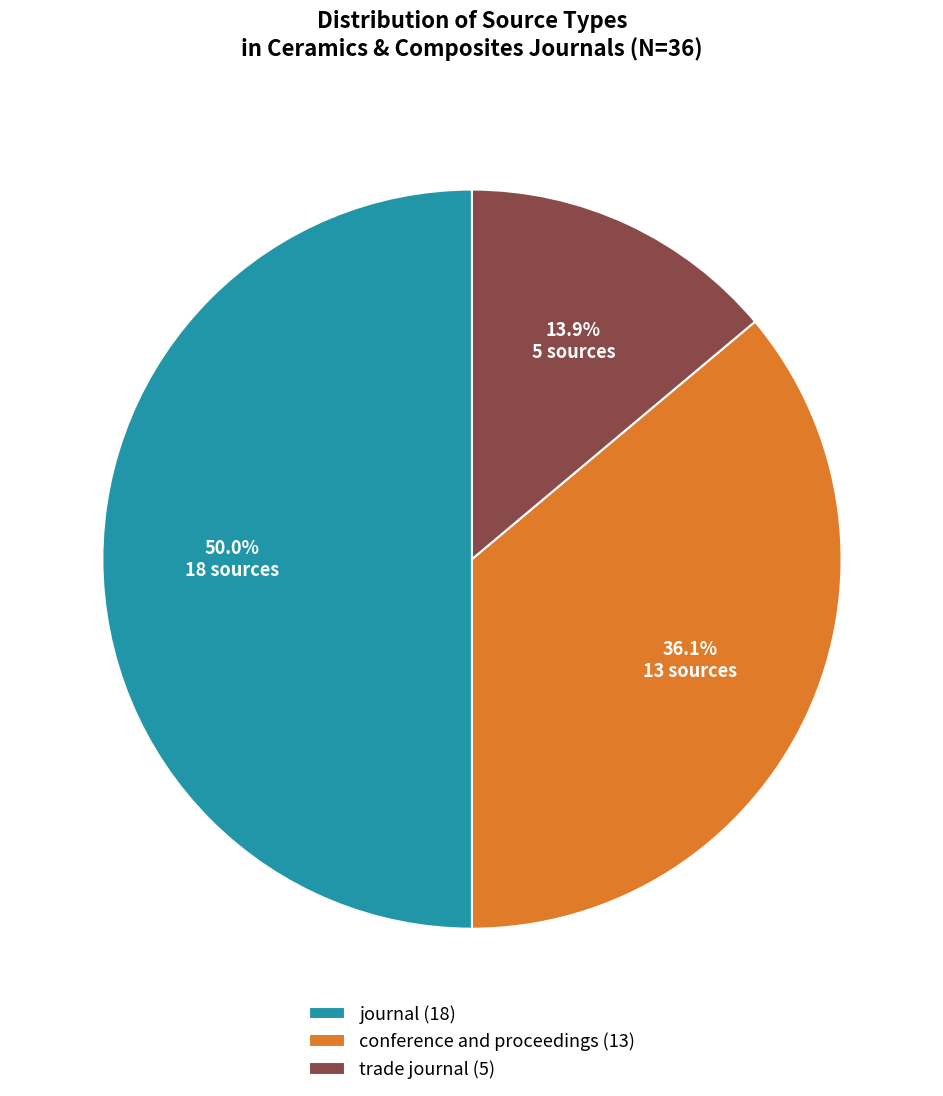

To the nearest percent, what is the difference between the largest and smallest slice percentages?

36%